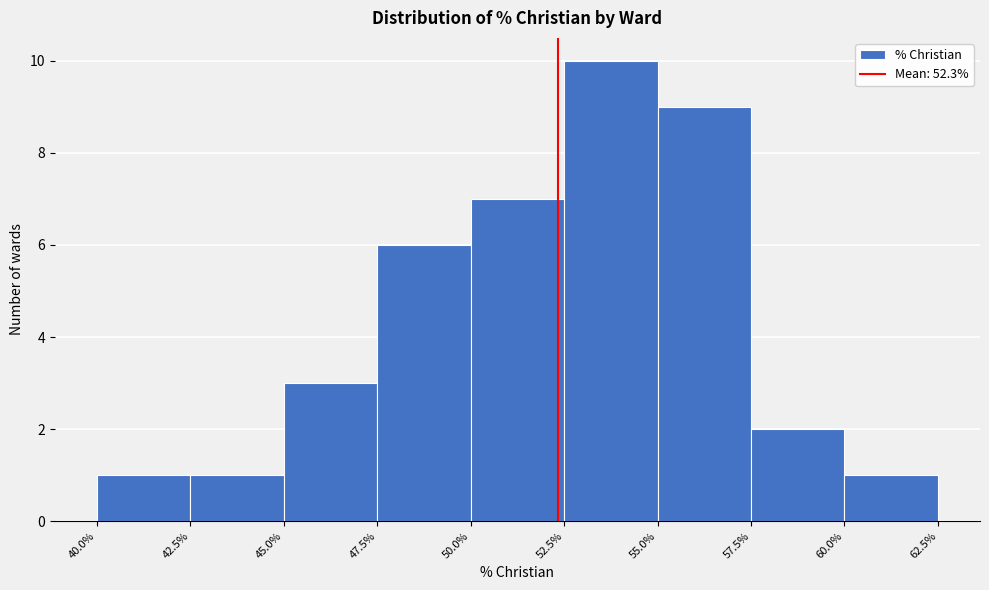

Which range on the x-axis has the tallest bar?

52.5% to 55.0%